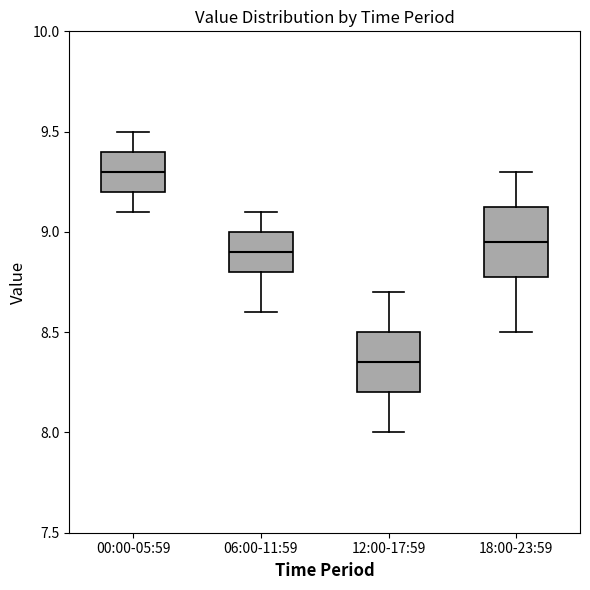

Reading left to right, transcribe this box plot: for each box, give where its median line is, the range the box spans, and where its two whiskers end, as read against the y-axis. The values are not printed on the chart, so give them approximately, as read against the axis.

00:00-05:59: median 9.30, box 9.20 to 9.40, whiskers 9.10 to 9.50
06:00-11:59: median 8.90, box 8.80 to 9.00, whiskers 8.60 to 9.10
12:00-17:59: median 8.35, box 8.20 to 8.50, whiskers 8.00 to 8.70
18:00-23:59: median 8.95, box 8.80 to 9.15, whiskers 8.50 to 9.30